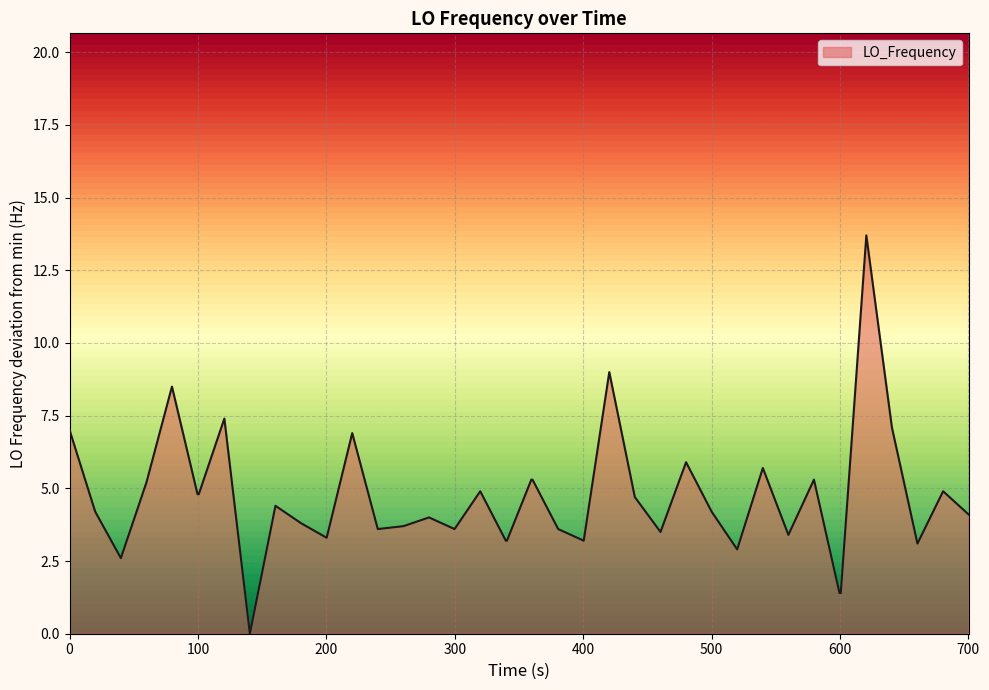

What is the difference between the maximum and minimum values?

13.7